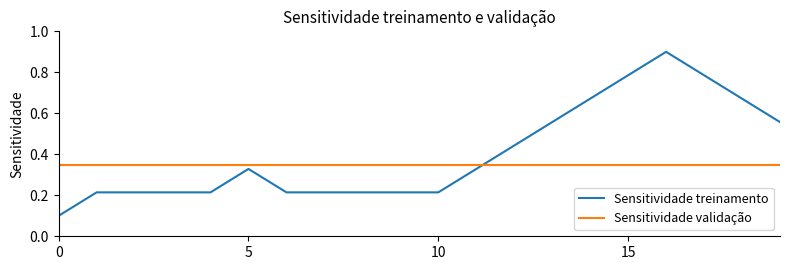

What is the greatest value displayed?

0.9